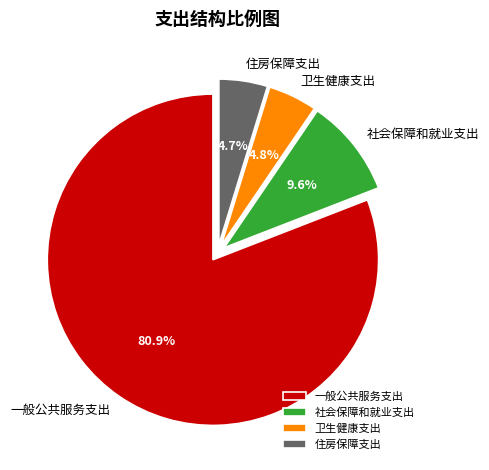

To the nearest percent, what percentage of the pie is 一般公共服务支出?

81%